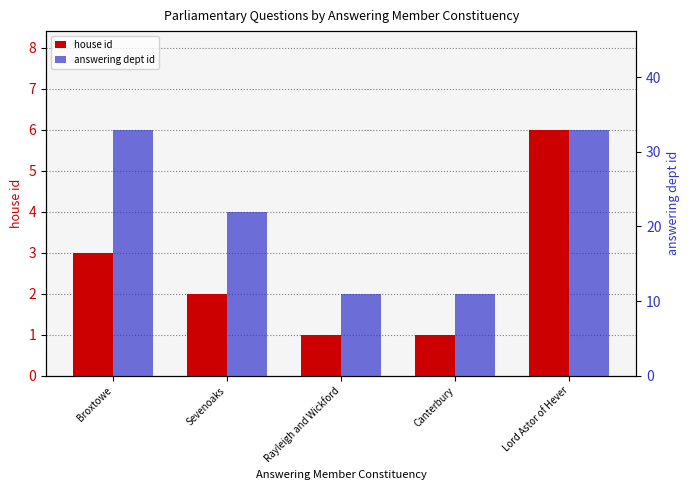

Rank the series at Canterbury from lowest to highest value.

house id, answering dept id